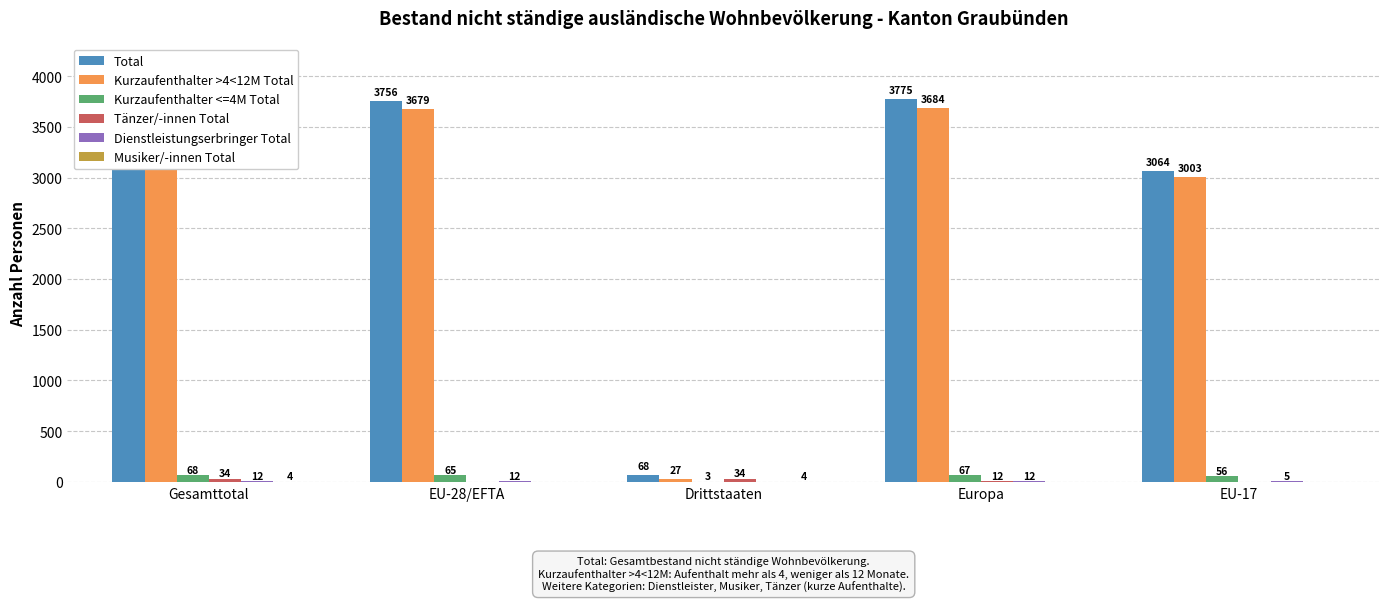

The value of Dienstleistungserbringer Total at Gesamttotal is 5. True or false?

False